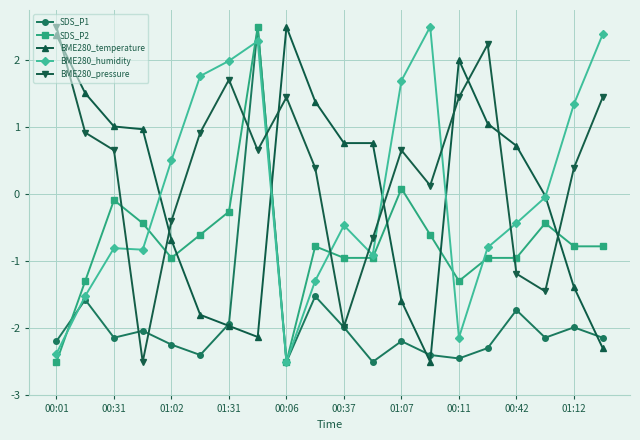

True or false: BME280_pressure and SDS_P2 cross at least once.

True